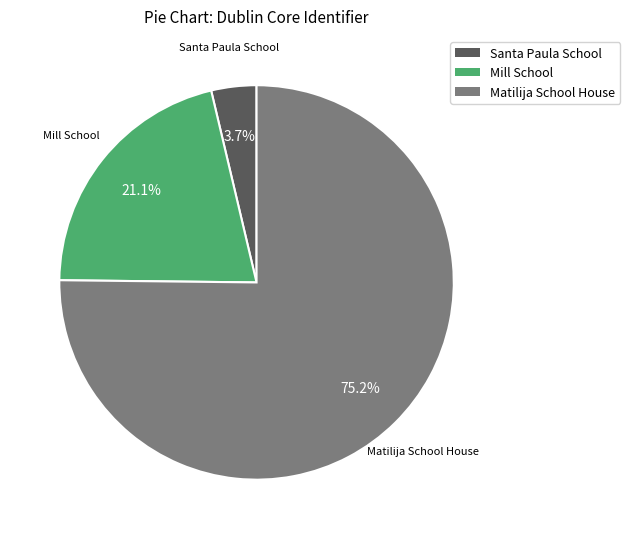

What is the majority slice?

Matilija School House